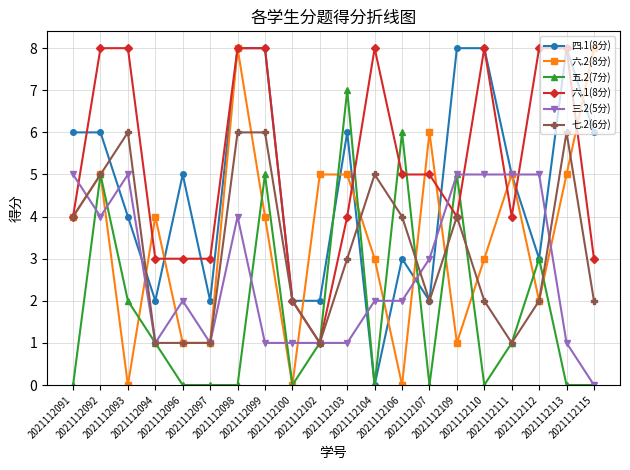

Which series has the largest total across all categories?

六.1(8分)